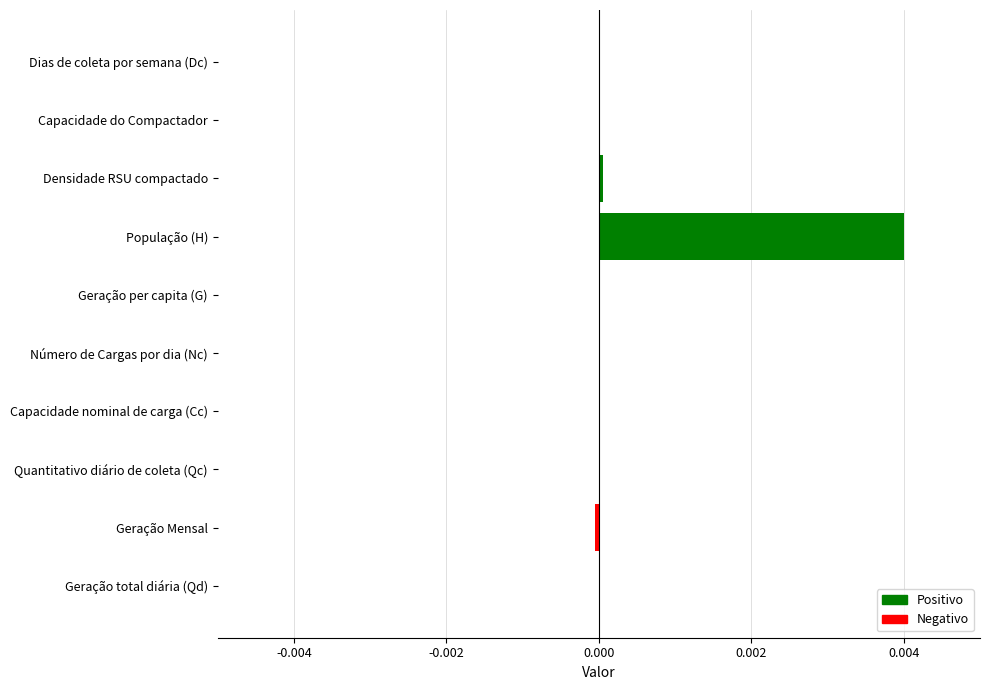

Which has a higher value, Densidade RSU compactado or População (H)?

População (H)